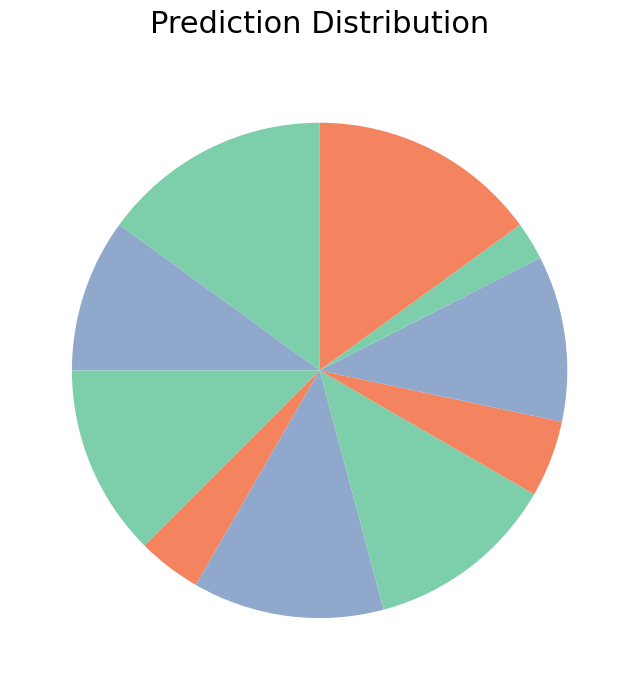

What is the largest slice in the pie chart?

1